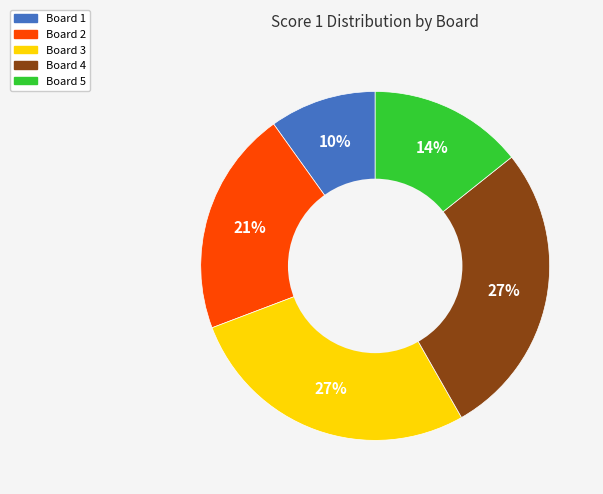

To the nearest percent, what portion does Board 5 represent?

14%